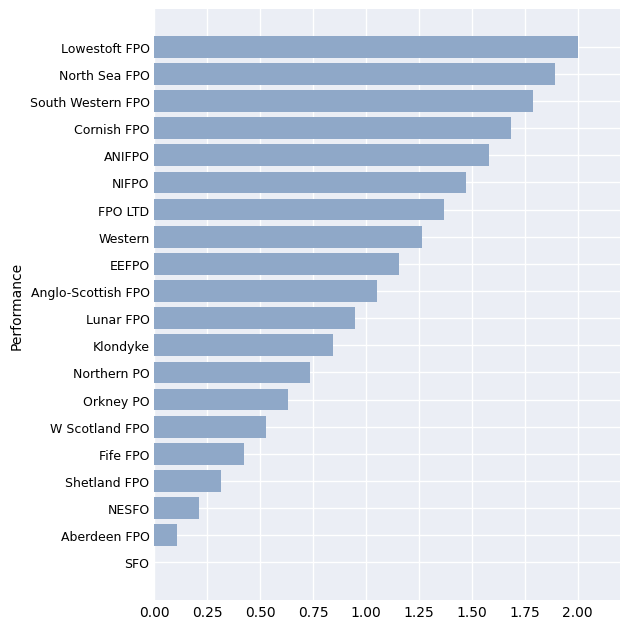

What is the sum of all values?

20.0